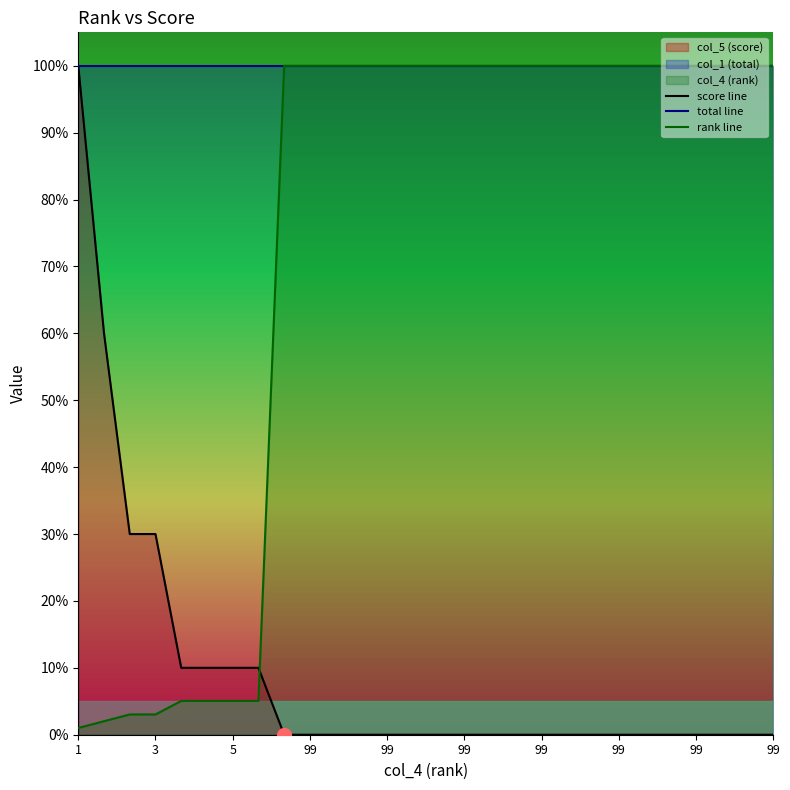

Which category has the highest value in the total line series?

1